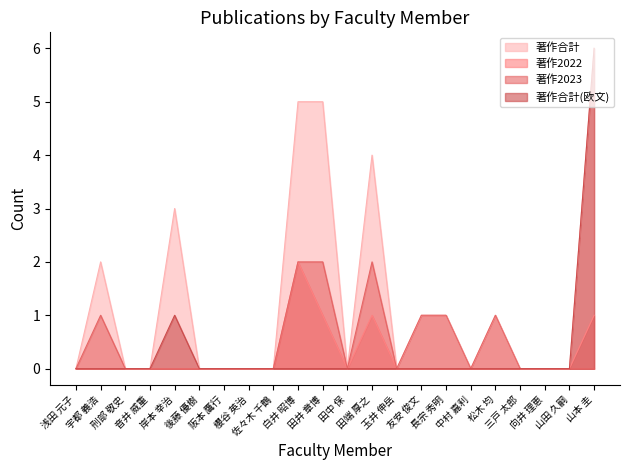

Which series has the largest total across all categories?

著作合計